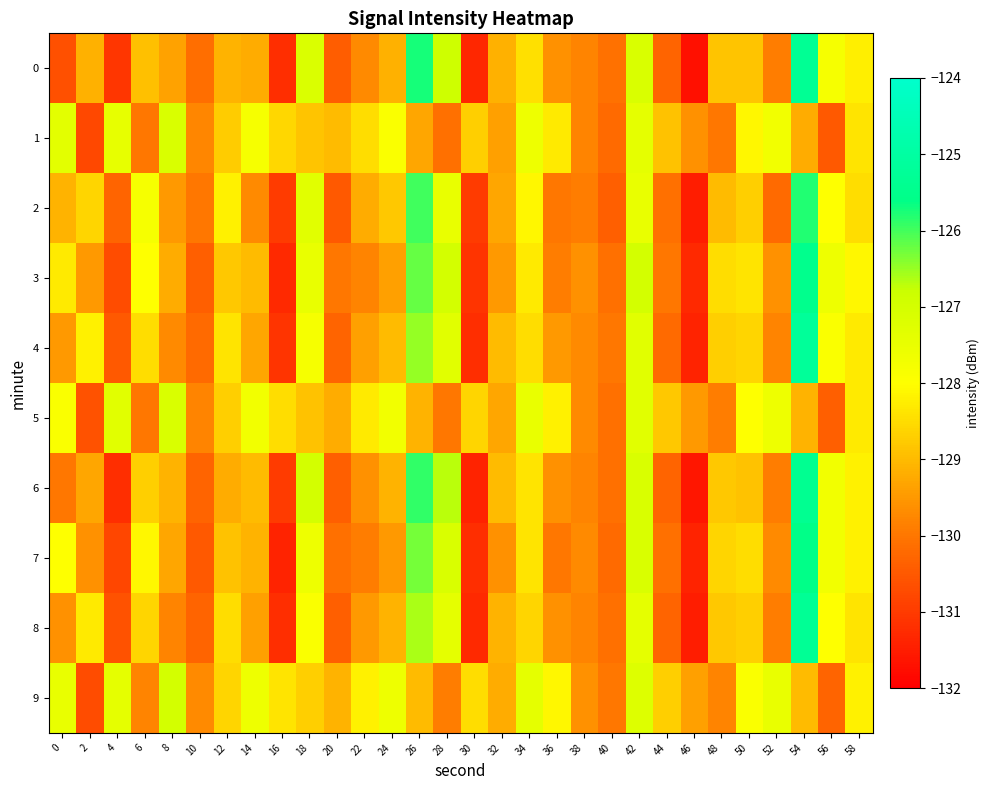

Which has a higher value, 22 or 18?

18